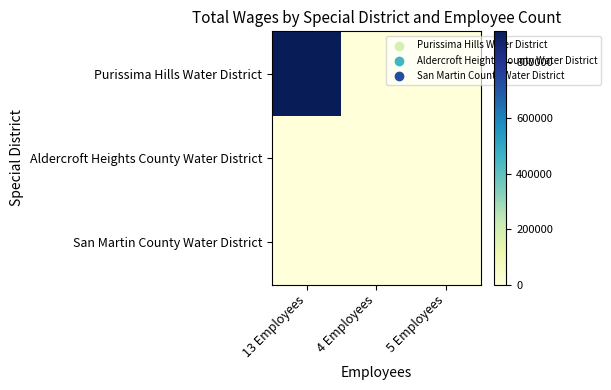

Which has a higher value, 4 Employees or 5 Employees?

4 Employees